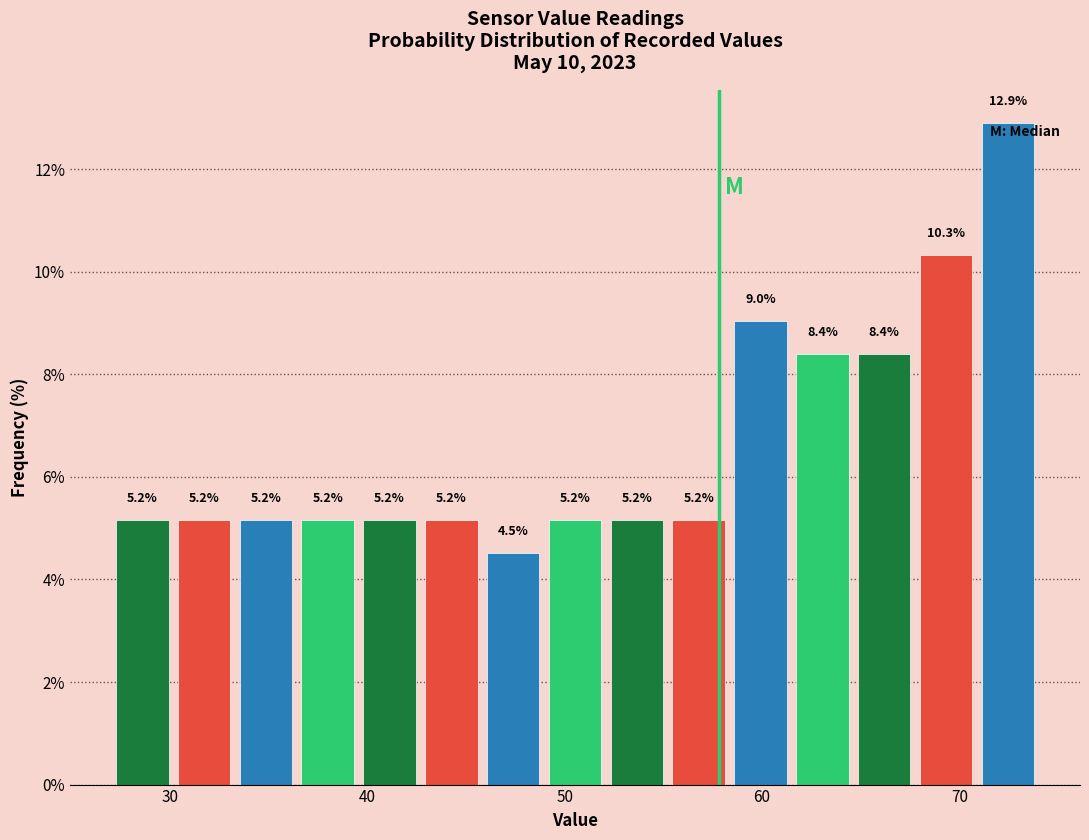

Around what value on the x-axis is the tallest bar? Give the approximate position of its centre, as read against the axis.

72